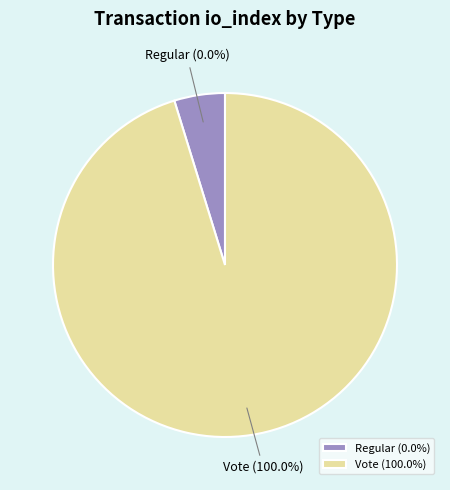

To the nearest percent, what is the combined percentage of Vote (io_index=2) and Regular (io_index=0)?

100%